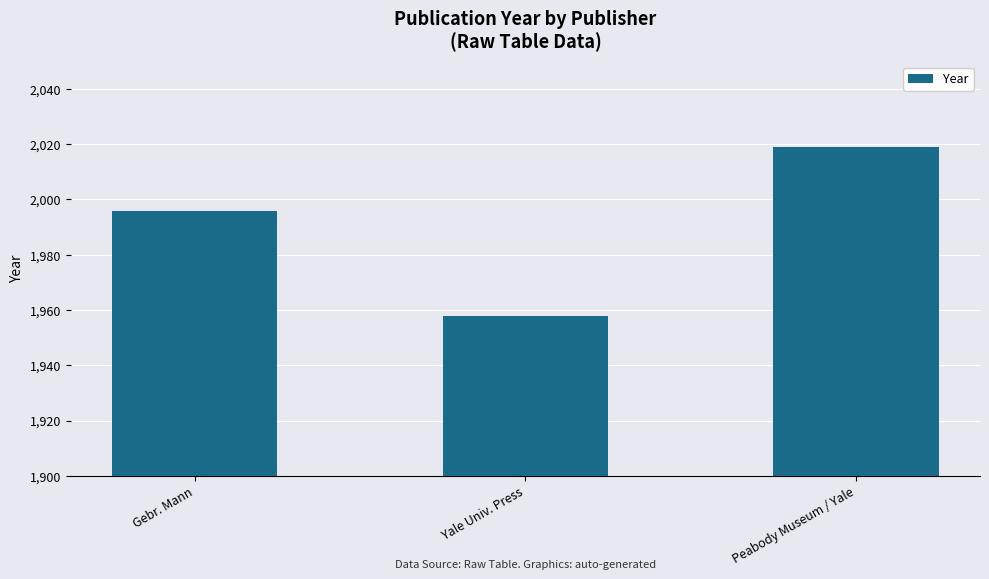

List the labels in order of value, smallest first.

Yale Univ. Press, Gebr. Mann, Peabody Museum / Yale